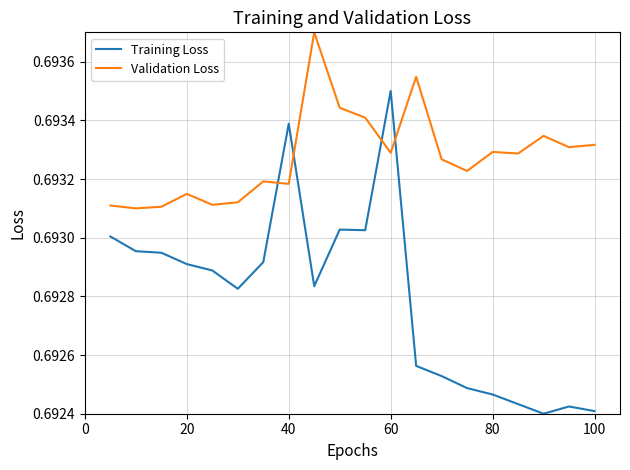

List the series in order of their overall mean, lowest first.

Training Loss, Validation Loss